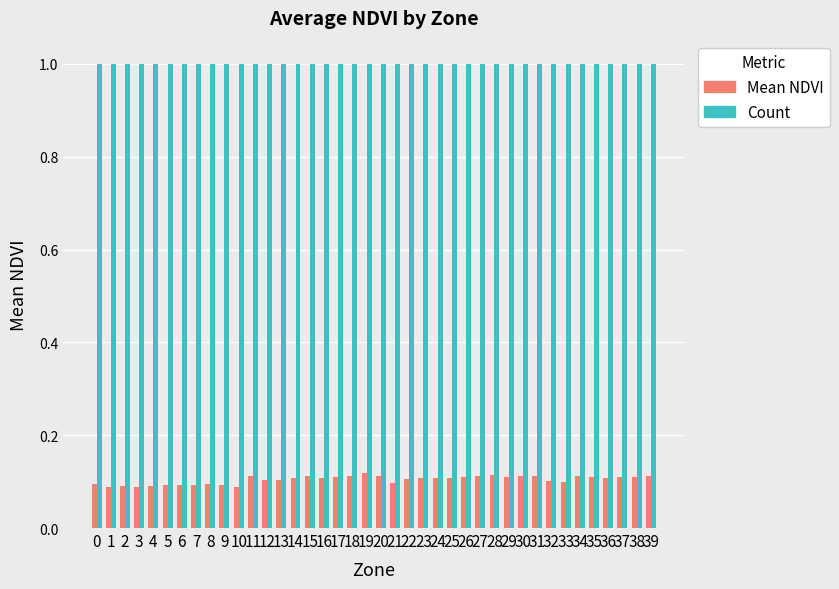

Rank the series at 27 from highest to lowest value.

Count, Mean NDVI